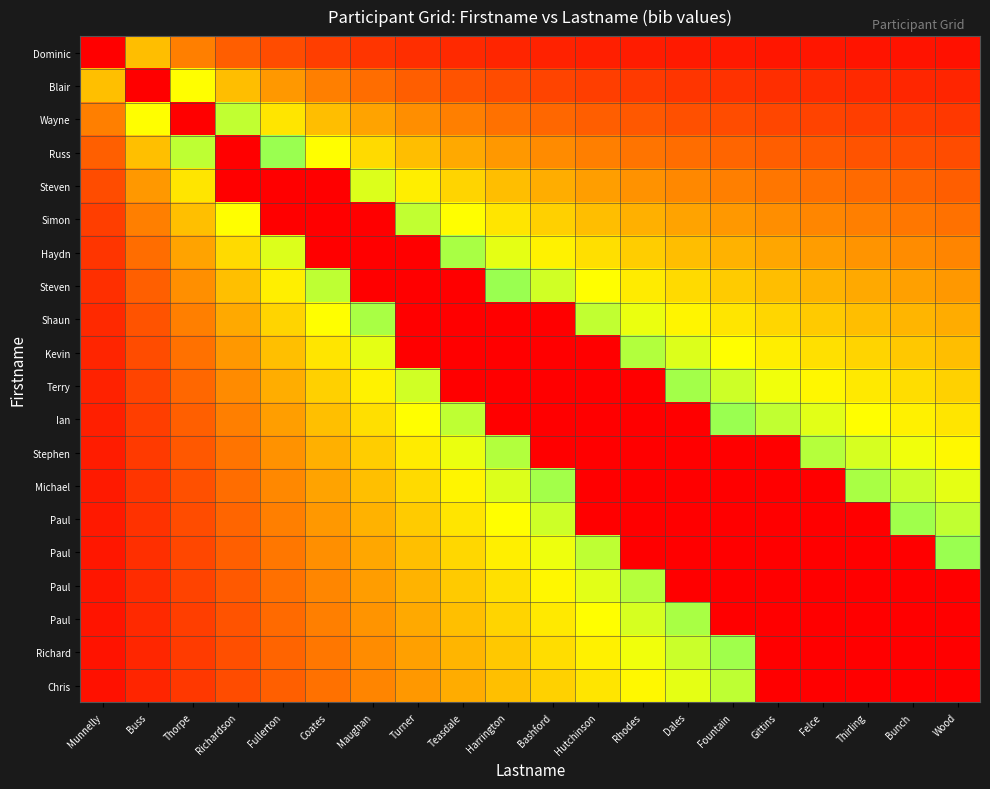

Which label corresponds to the smallest value in the chart?

Wood